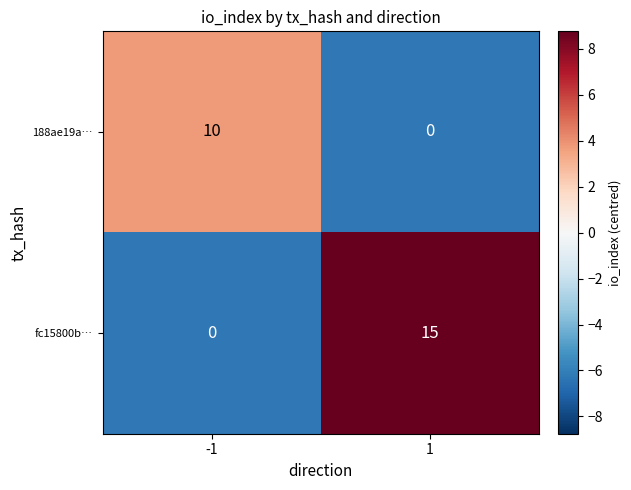

Which series changed the most between -1 and 1?

fc15800b…